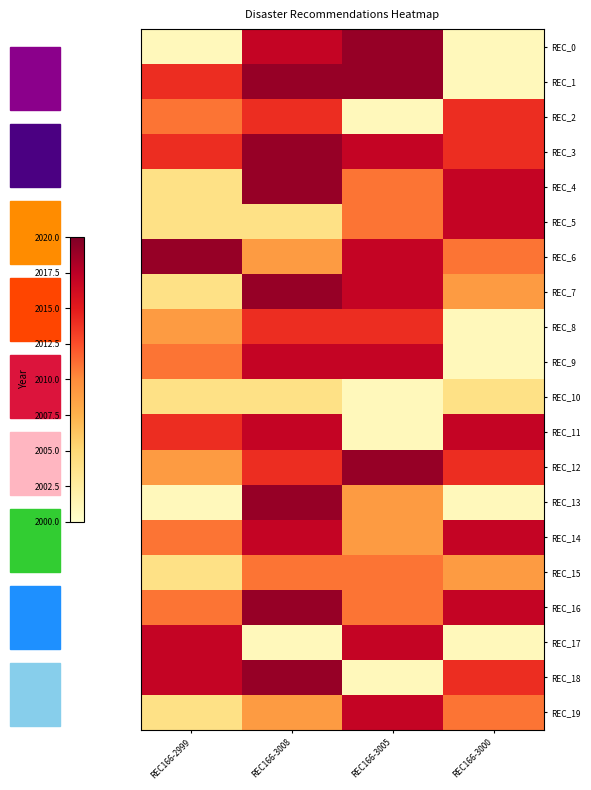

Which series changed the most between REC166-2999 and REC166-3008?

REC_13